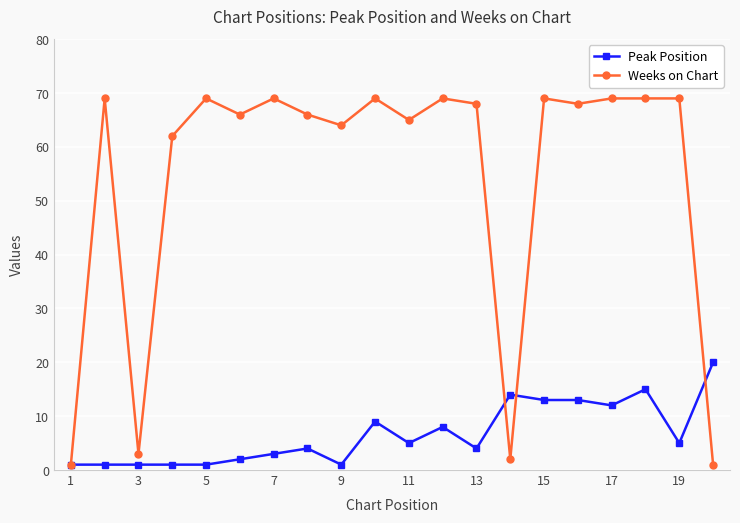

Which series has the largest range (max minus min)?

Weeks on Chart